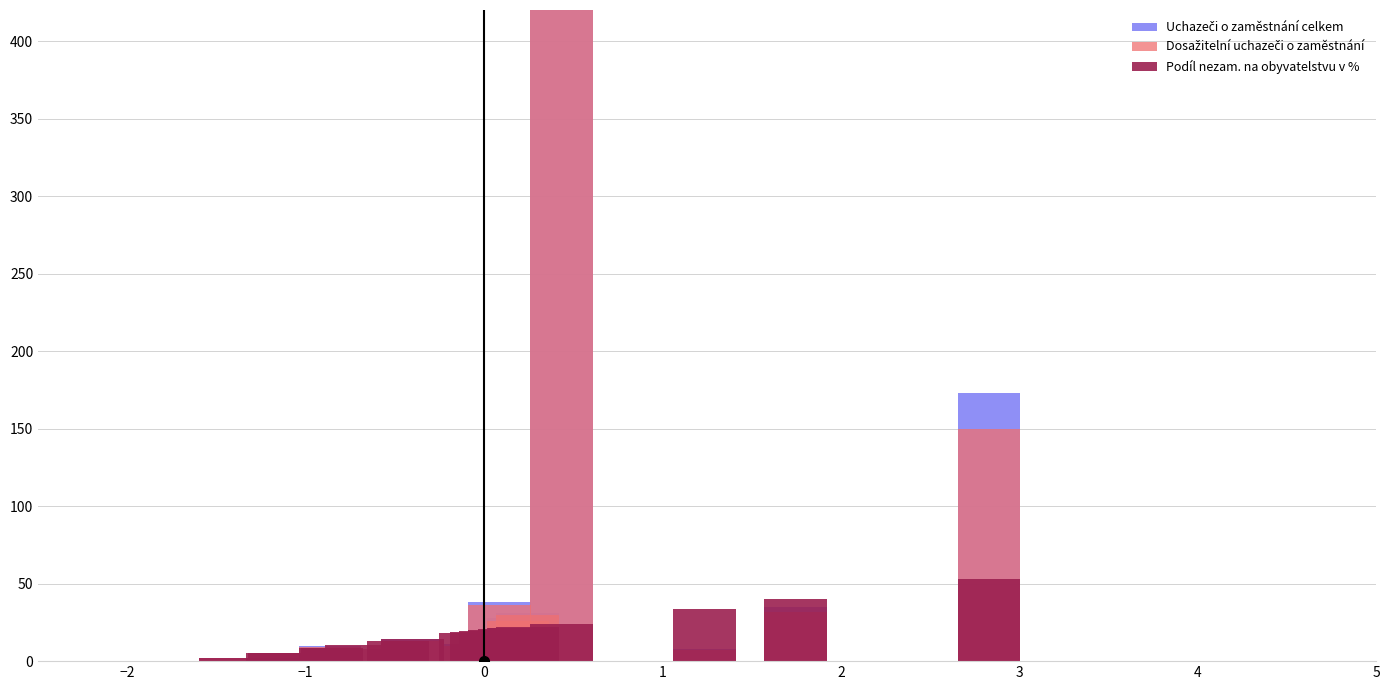

List the series in order of their peak value, lowest first.

Podíl nezam. na obyvatelstvu v %, Dosažitelní uchazeči o zaměstnání, Uchazeči o zaměstnání celkem